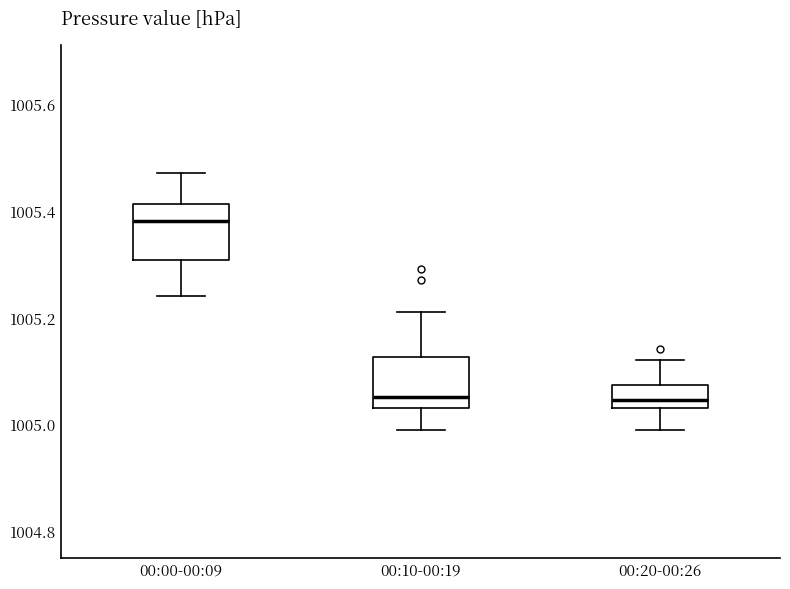

Which box's median line is the highest?

00:00-00:09